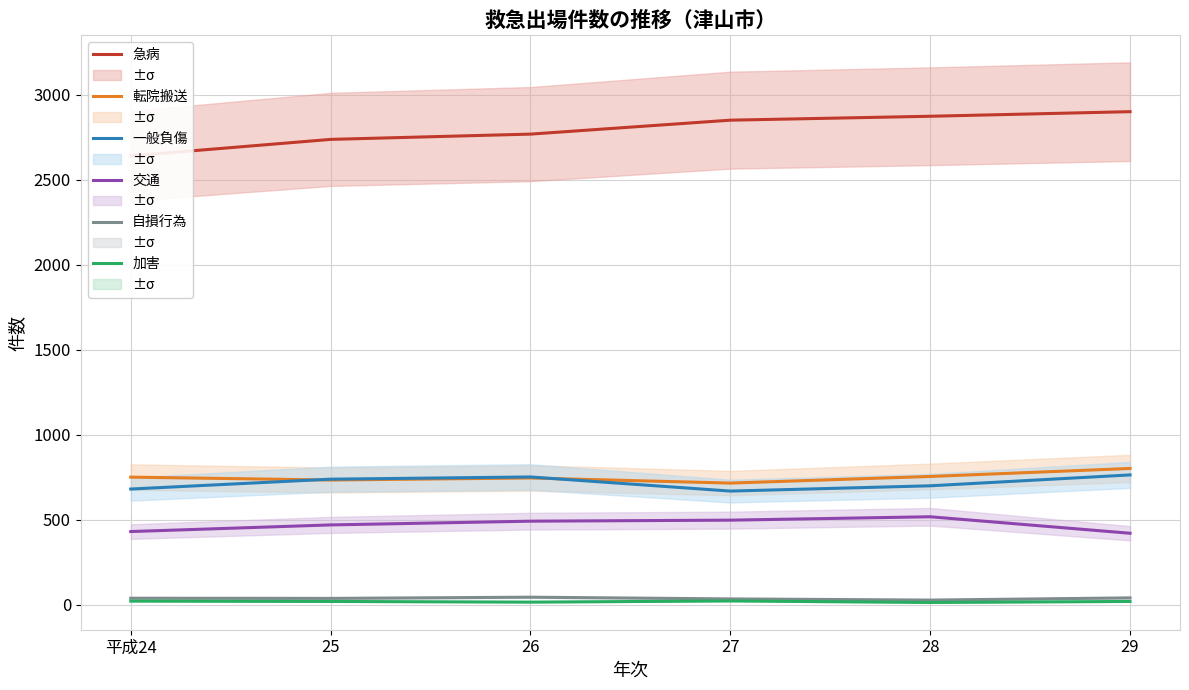

Rank the series by their maximum value, from lowest to highest.

加害, 自損行為, 交通, 一般負傷, 転院搬送, 急病